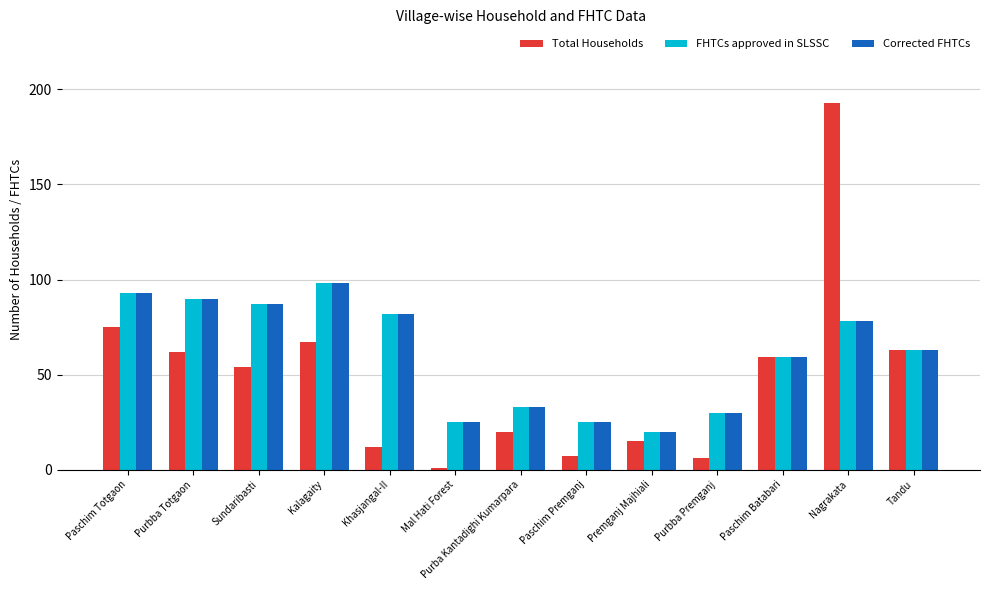

Which label corresponds to the largest value in the chart?

Nagrakata